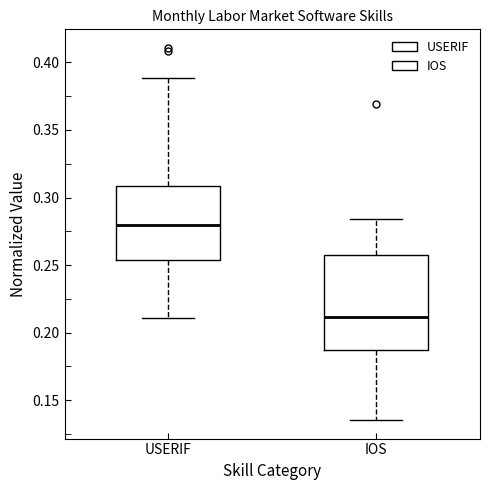

Reading left to right, read every box against the y-axis: the position of its median line, the range the box covers, and the ends of its whiskers. The values are not printed on the chart, so give them approximately, as read against the axis.

USERIF: median 0.280, box 0.255 to 0.310, whiskers 0.210 to 0.390
IOS: median 0.210, box 0.185 to 0.255, whiskers 0.135 to 0.285